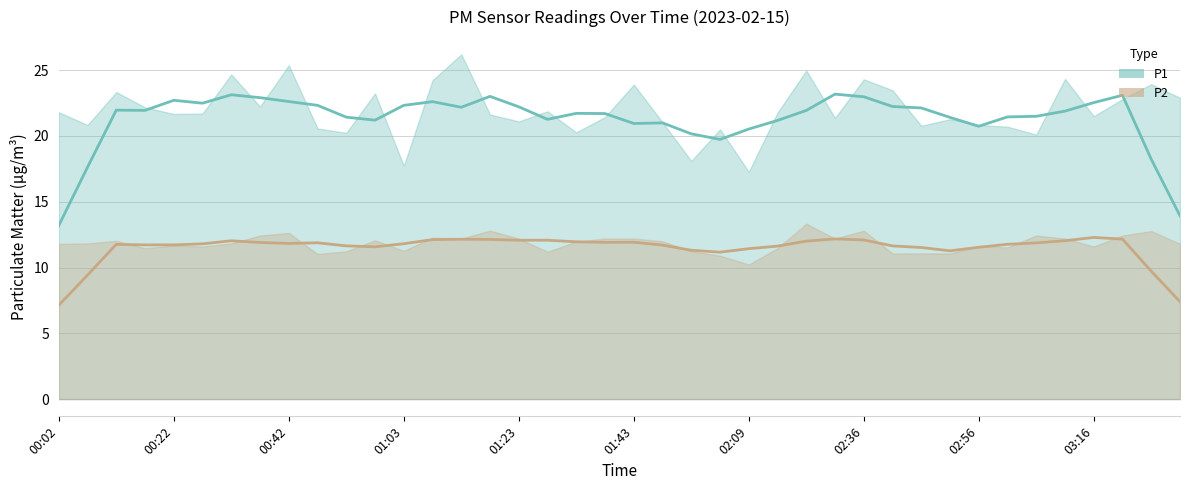

In P1 (smoothed), how many points are higher than both neighbors (excluding endpoints)?

9